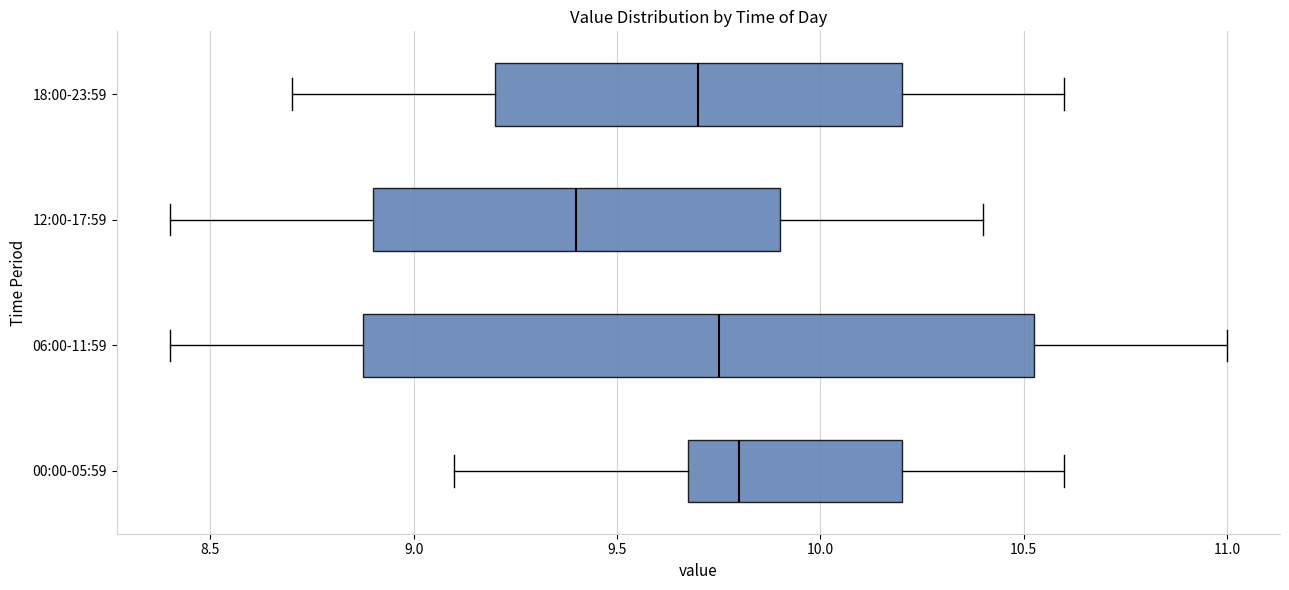

Reading bottom to top, read every box against the x-axis: the position of its median line, the range the box covers, and the ends of its whiskers. The values are not printed on the chart, so give them approximately, as read against the axis.

00:00-05:59: median 9.80, box 9.70 to 10.20, whiskers 9.10 to 10.60
06:00-11:59: median 9.75, box 8.90 to 10.55, whiskers 8.40 to 11.00
12:00-17:59: median 9.40, box 8.90 to 9.90, whiskers 8.40 to 10.40
18:00-23:59: median 9.70, box 9.20 to 10.20, whiskers 8.70 to 10.60